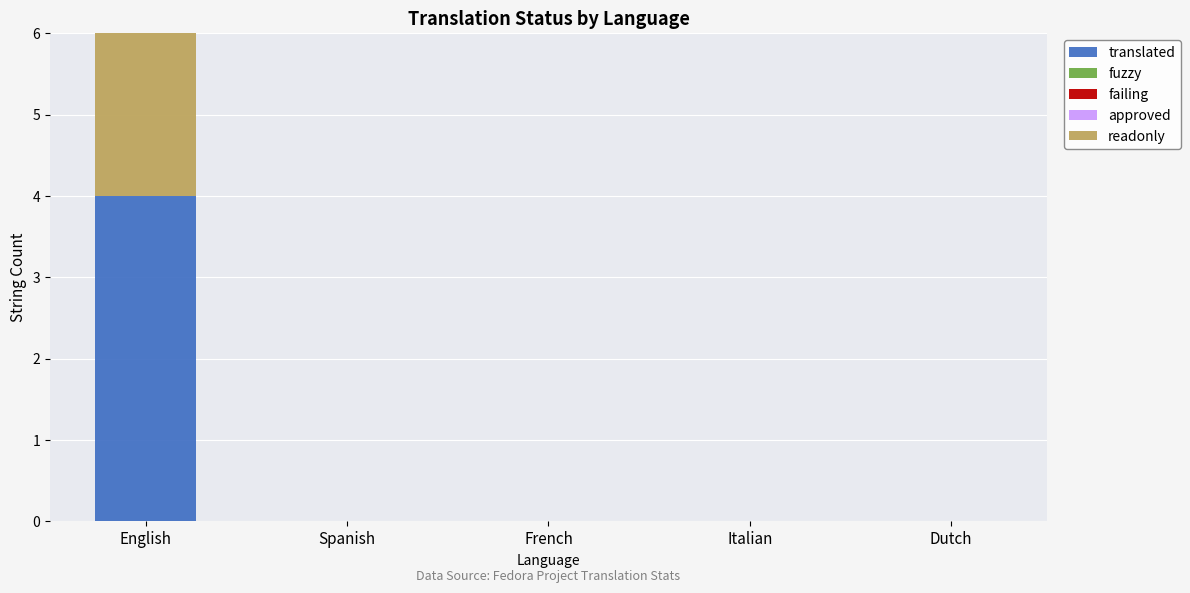

Which label corresponds to the smallest value in the chart?

Spanish